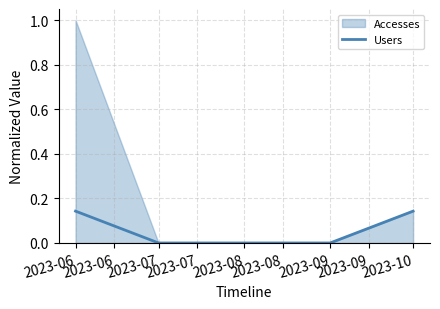

What is the average value?

0.1